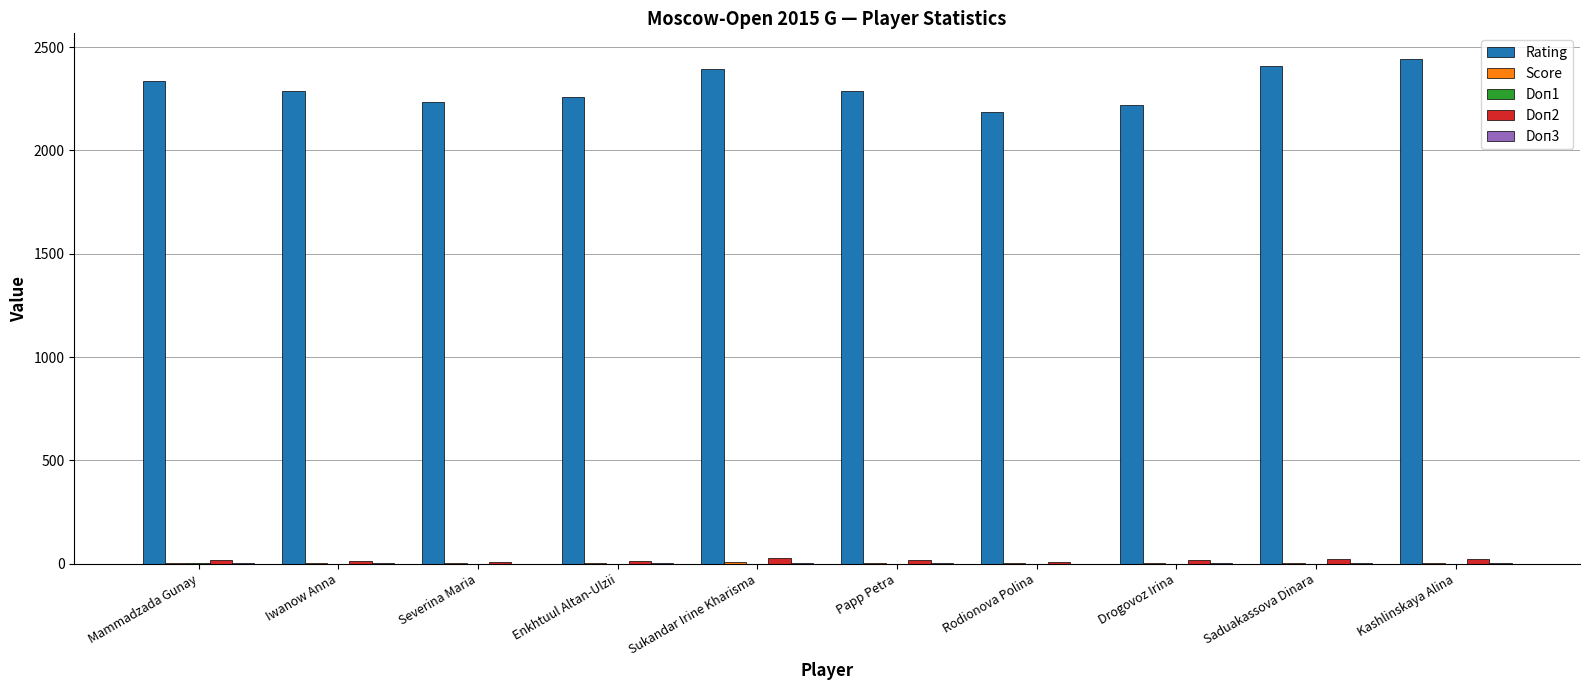

What is the average value of the Doп2 series?

17.9